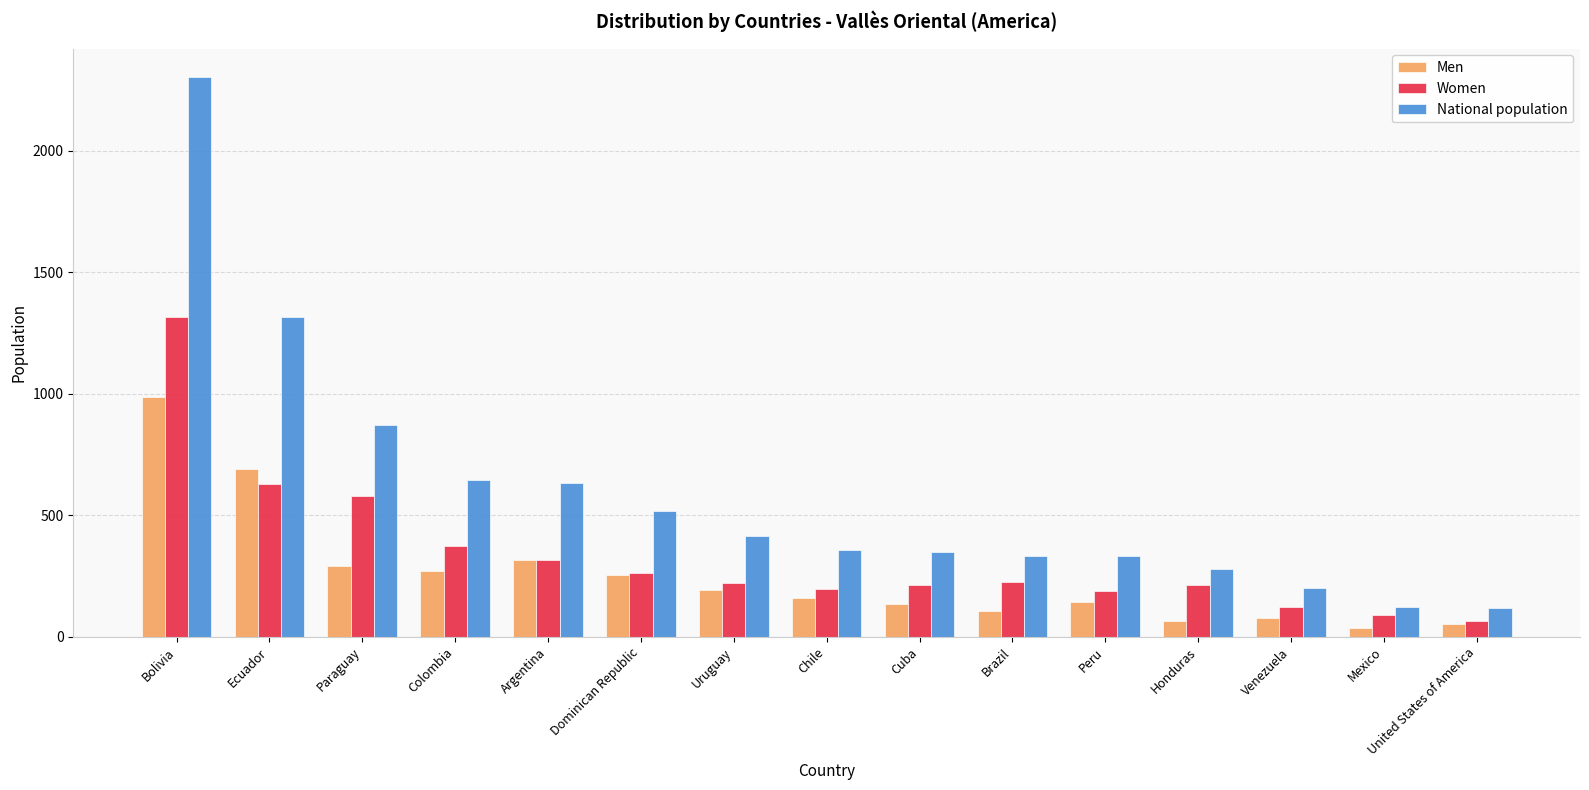

Which series changed the most between Bolivia and Brazil?

National population